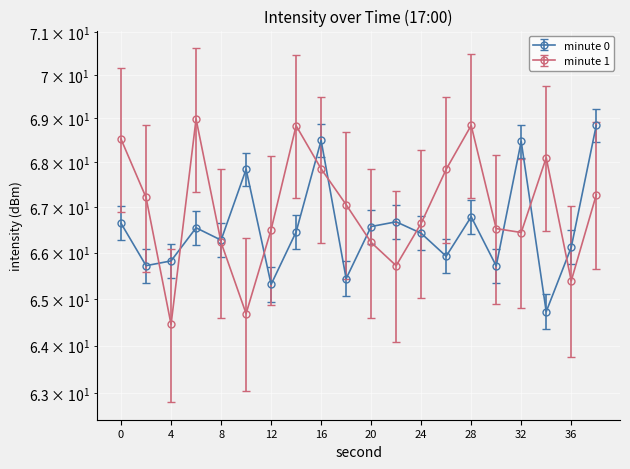

Reading left to right, transcribe all the data shown in this chart.

minute 0: 66.6	65.7	65.8	66.5	66.3	67.8	65.3	66.5	68.5	65.4	66.6	66.7	66.4	65.9	66.8	65.7	68.5	64.7	66.1	68.8
minute 1: 68.5	67.2	64.5	69.0	66.2	64.7	66.5	68.8	67.9	67.1	66.2	65.7	66.6	67.8	68.8	66.5	66.4	68.1	65.4	67.3